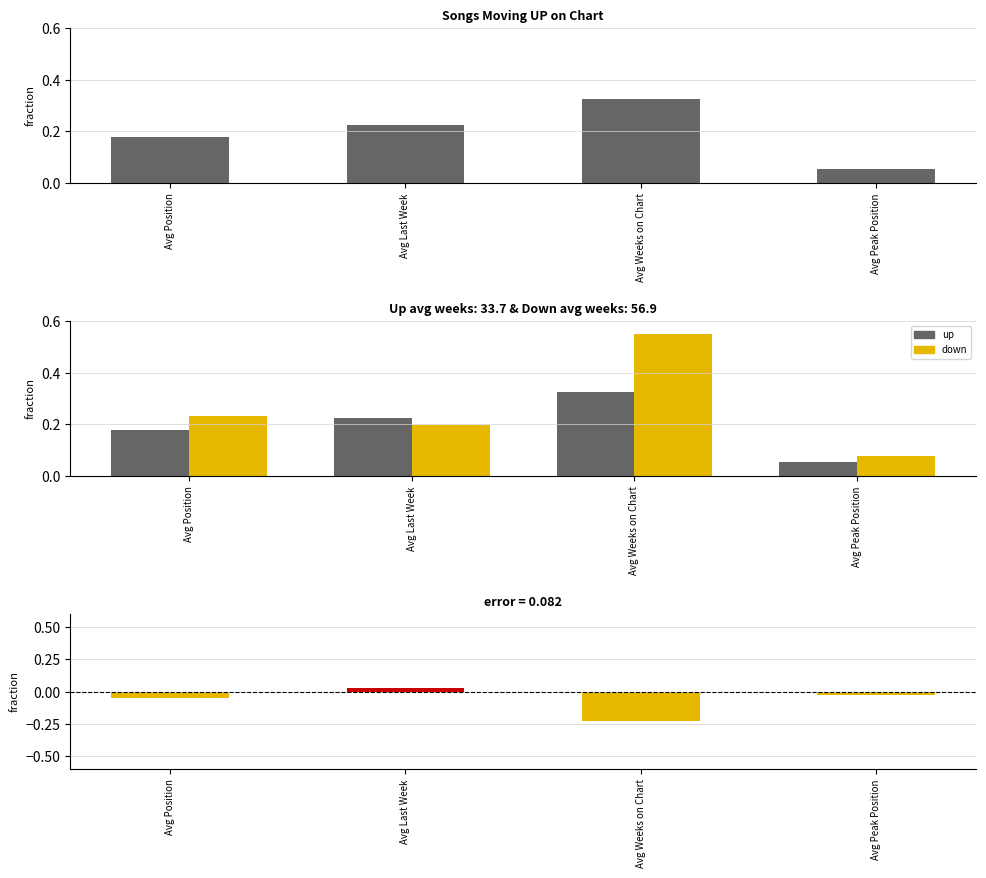

Which category has the highest value across all series?

Avg Weeks on Chart